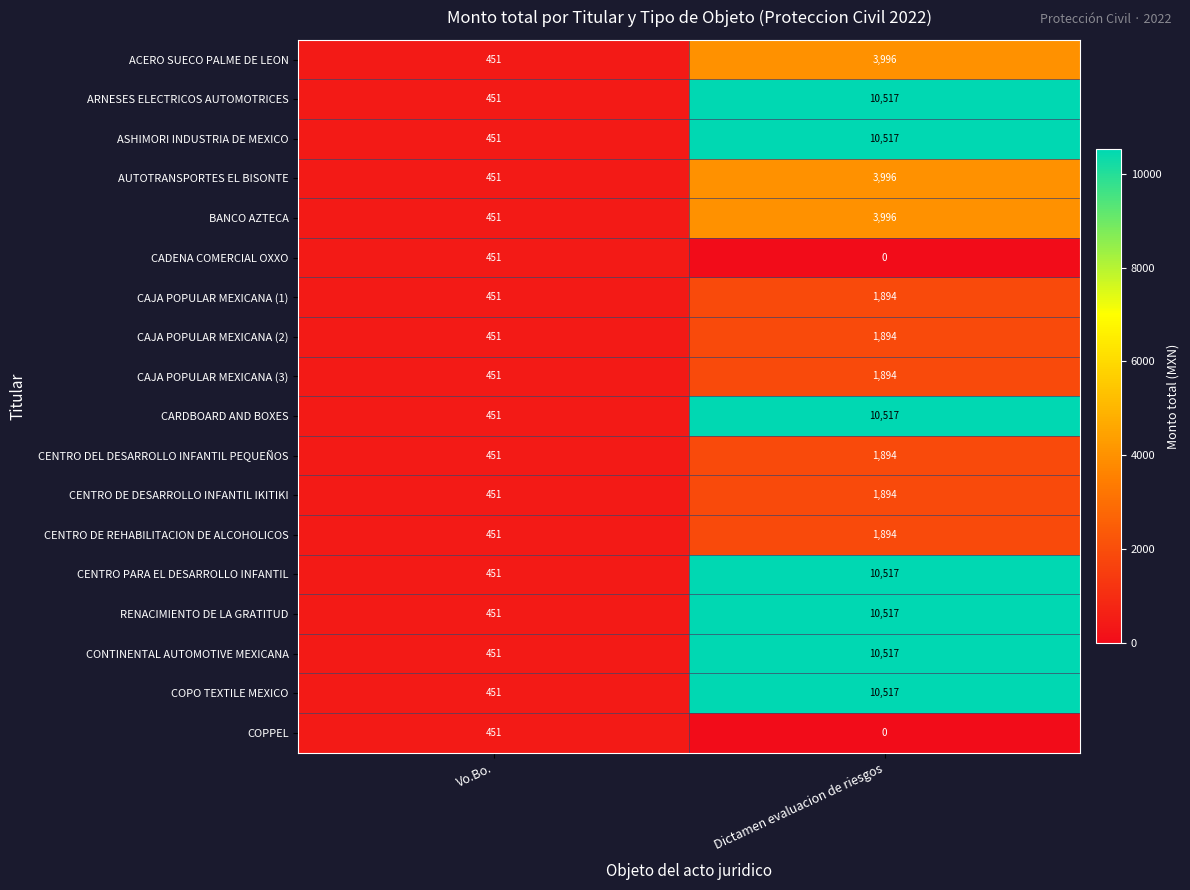

List the labels in order of CAJA POPULAR MEXICANA (1) value, largest first.

Dictamen evaluacion de riesgos, Vo.Bo.